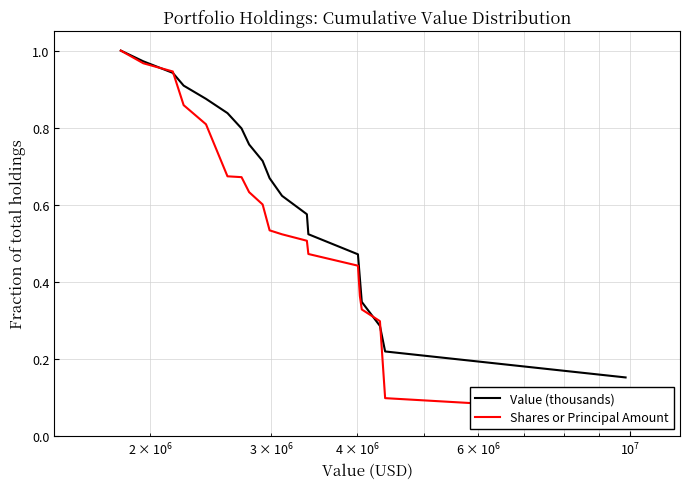

What is the smallest value displayed?

0.1